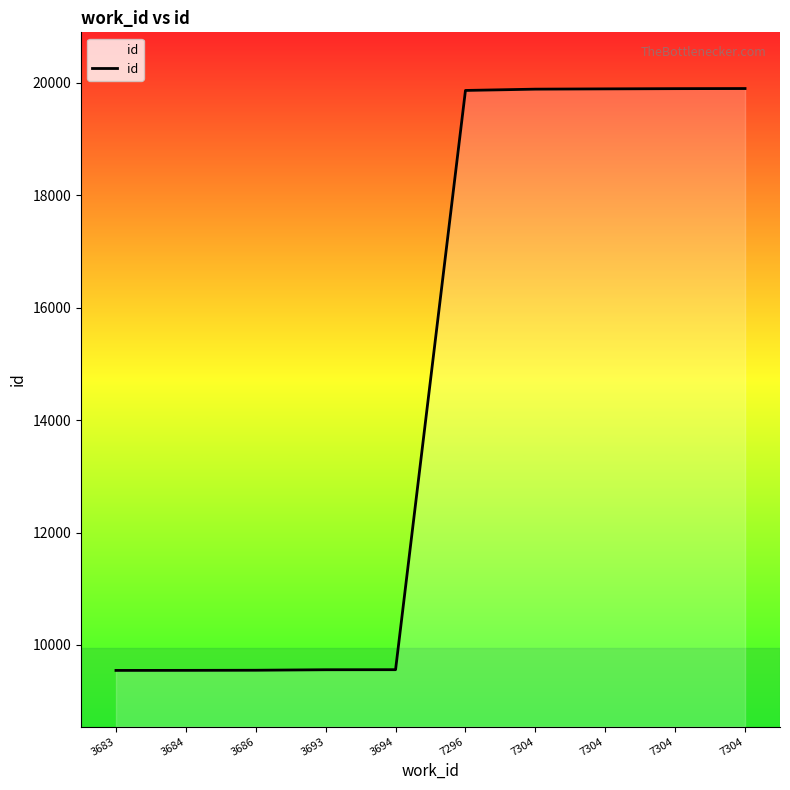

What is the difference between the second highest and second lowest values?

10350